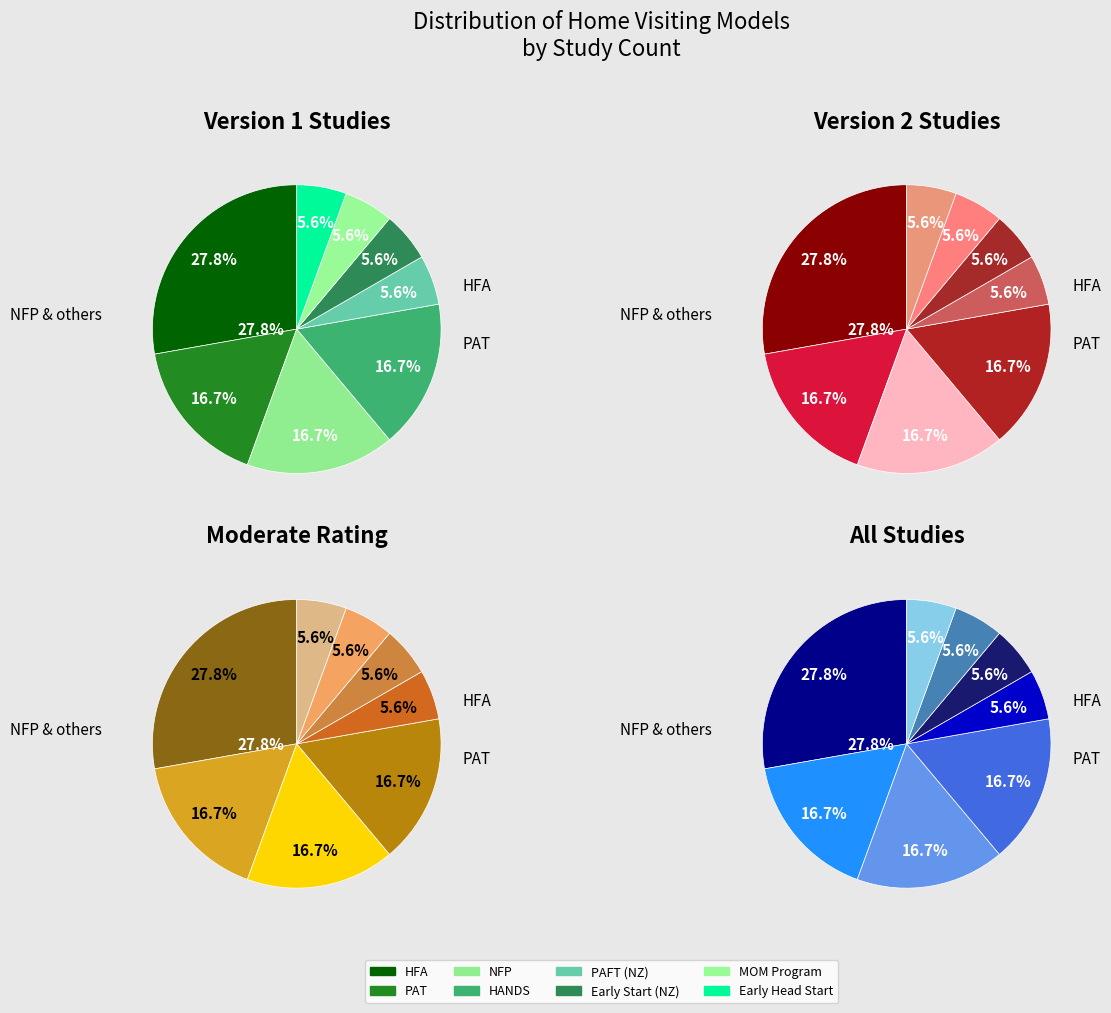

How many segments does this pie chart have?

8